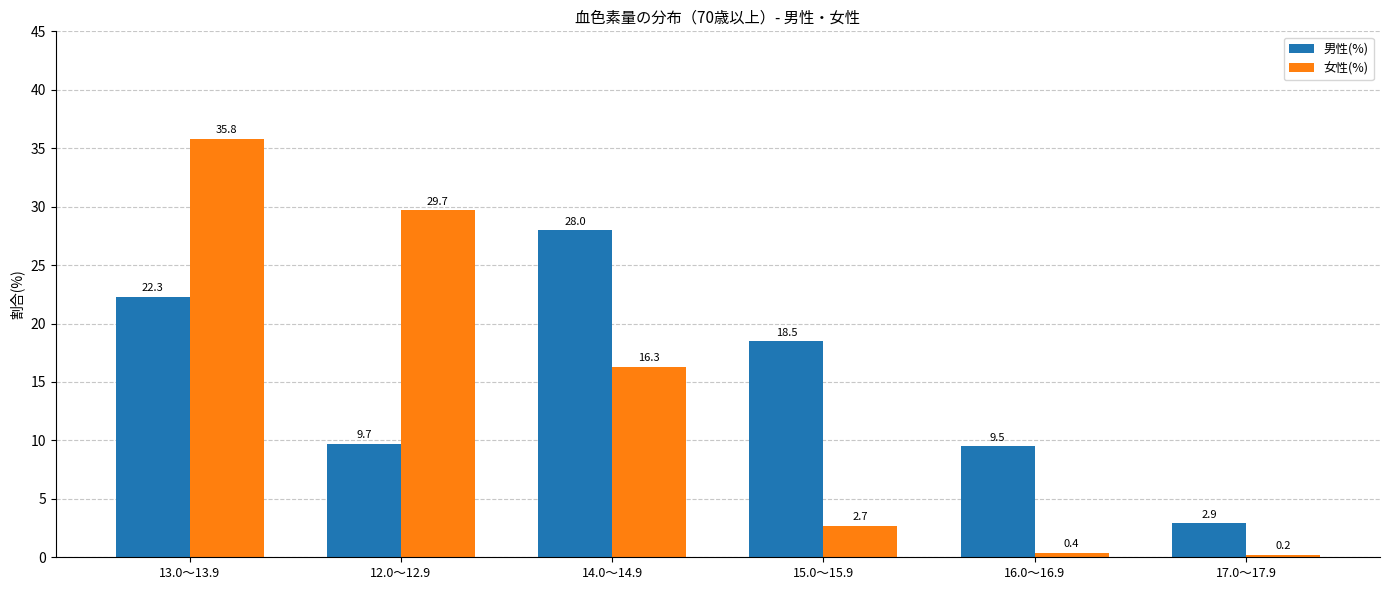

Which series changed the most between 15.0～15.9 and 17.0～17.9?

男性(%)